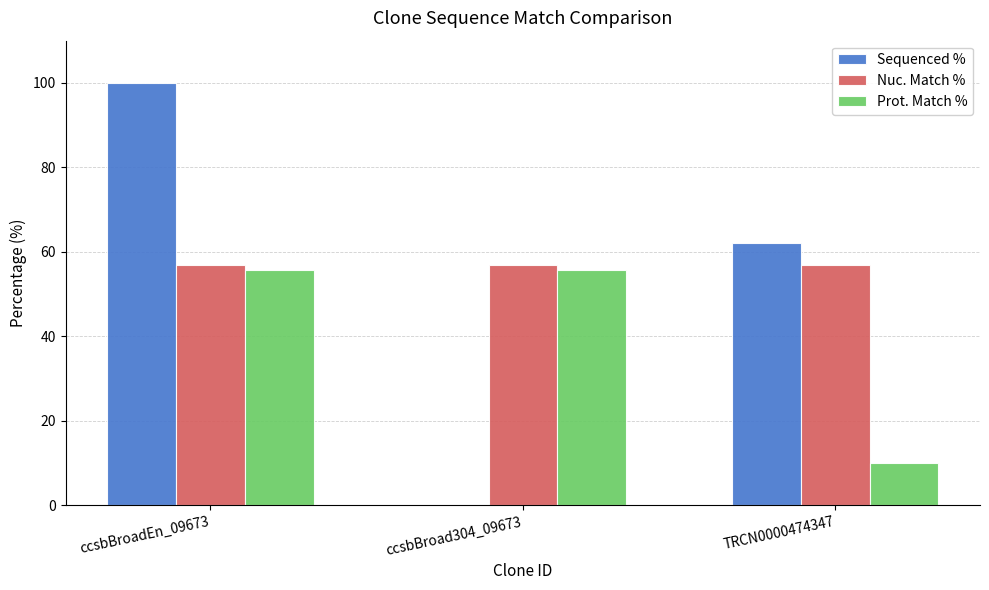

Which label corresponds to the largest value in the chart?

ccsbBroadEn_09673